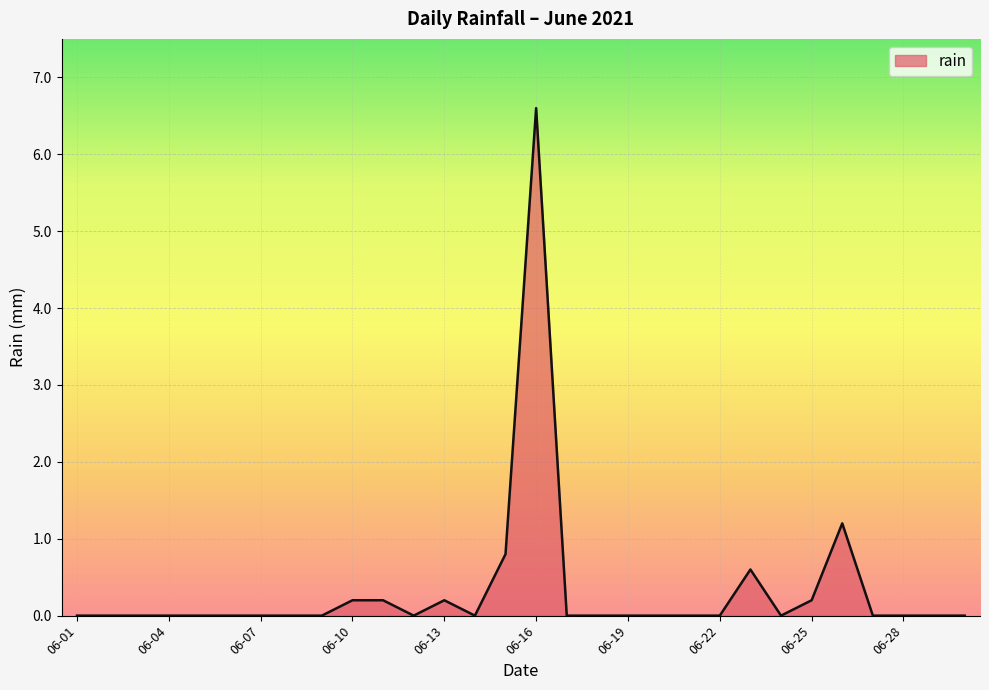

What is the average value?

0.3